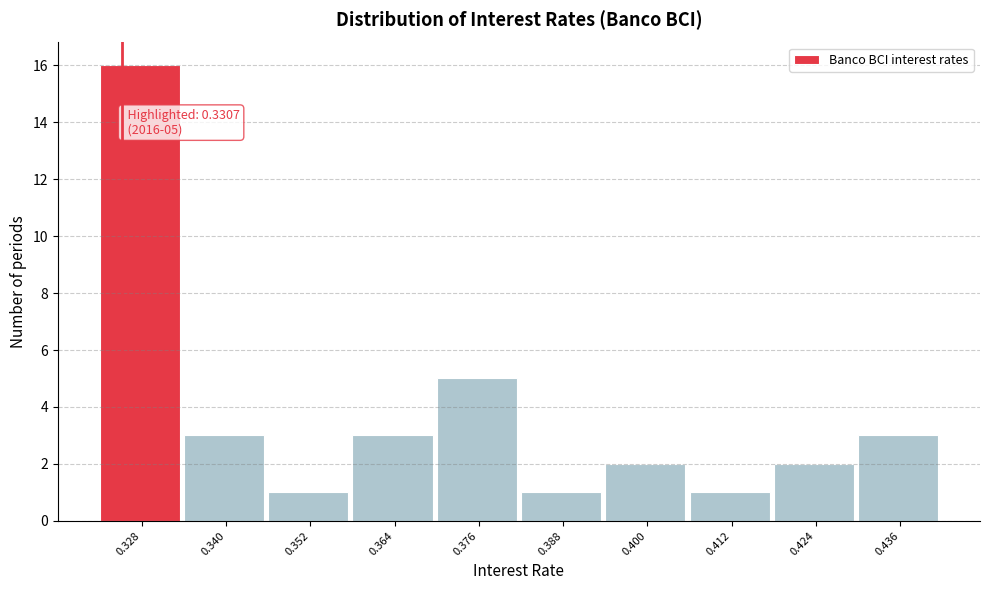

Reading left to right, transcribe all the data shown in this chart.

16	3	1	3	5	1	2	1	2	3